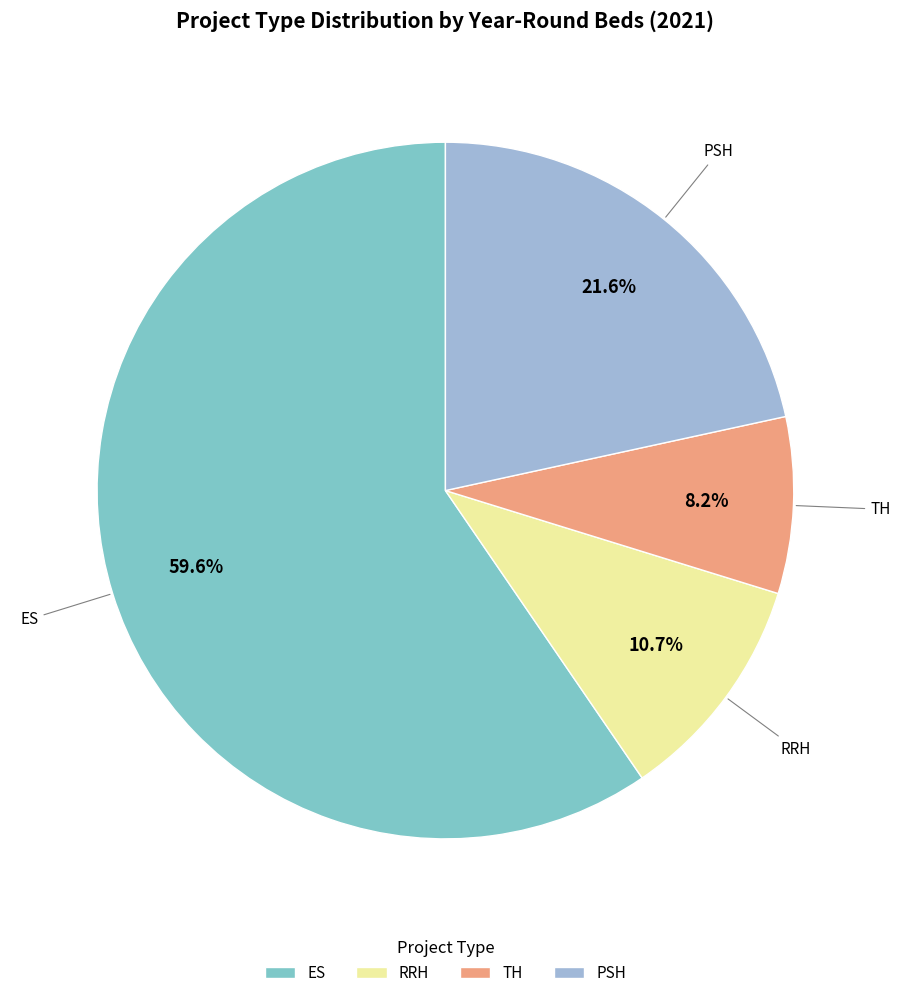

Which category has the biggest portion of the pie?

ES